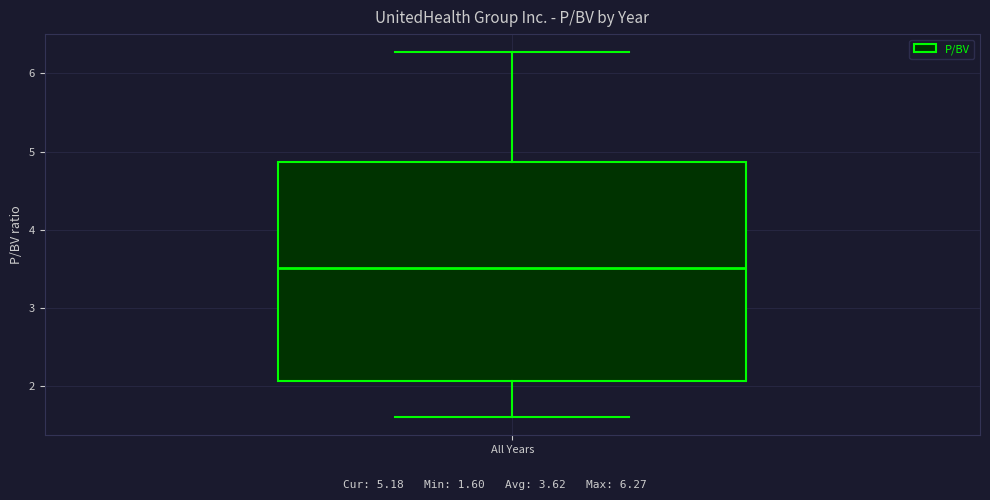

Where does the lower whisker of the box for All Years end on the y-axis? The values are not printed on the chart, so give them approximately, as read against the axis.

1.6